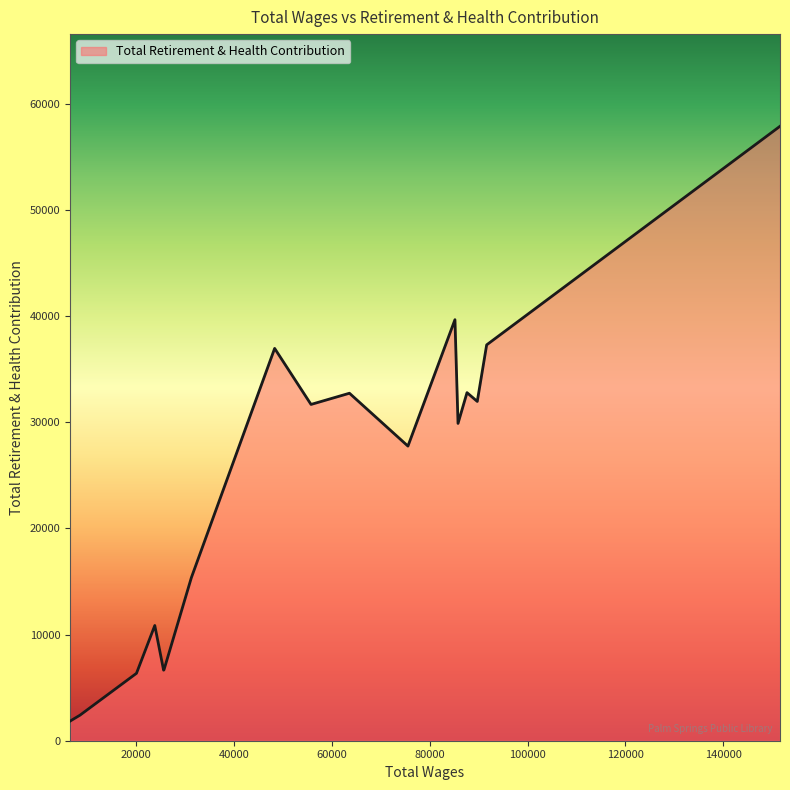

How many lines are shown in the chart?

1